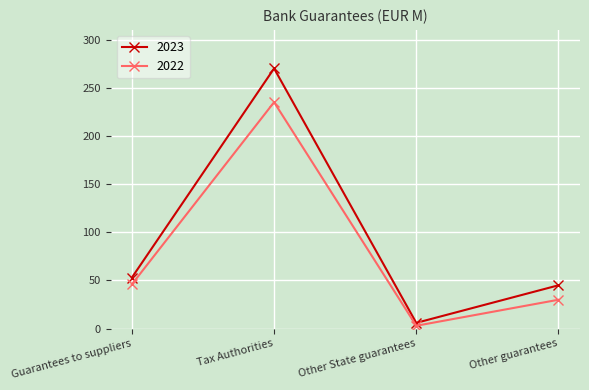

What position from the right is Tax Authorities?

3